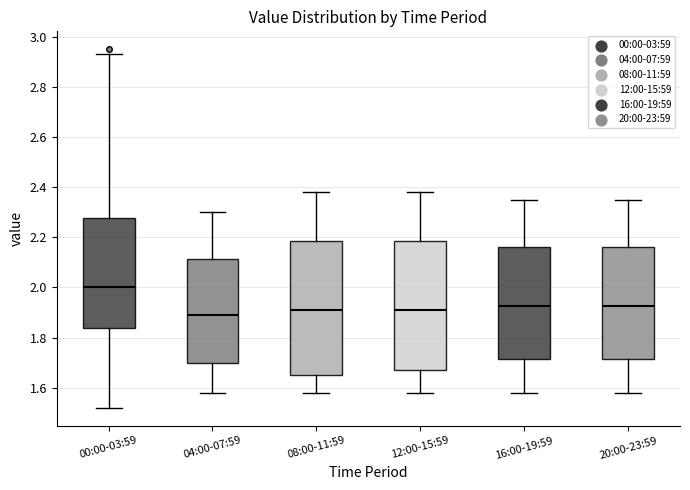

Reading left to right, read every box against the y-axis: the position of its median line, the range the box covers, and the ends of its whiskers. The values are not printed on the chart, so give them approximately, as read against the axis.

00:00-03:59: median 2.00, box 1.84 to 2.28, whiskers 1.52 to 2.94
04:00-07:59: median 1.90, box 1.70 to 2.12, whiskers 1.58 to 2.30
08:00-11:59: median 1.92, box 1.66 to 2.18, whiskers 1.58 to 2.38
12:00-15:59: median 1.92, box 1.68 to 2.18, whiskers 1.58 to 2.38
16:00-19:59: median 1.92, box 1.72 to 2.16, whiskers 1.58 to 2.36
20:00-23:59: median 1.92, box 1.72 to 2.16, whiskers 1.58 to 2.36